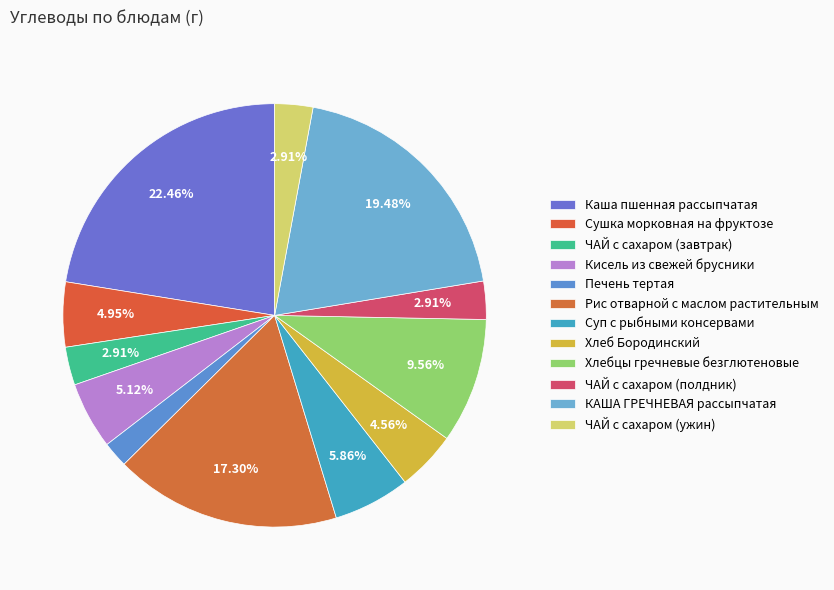

Which category has the smallest portion of the pie?

Печень тертая